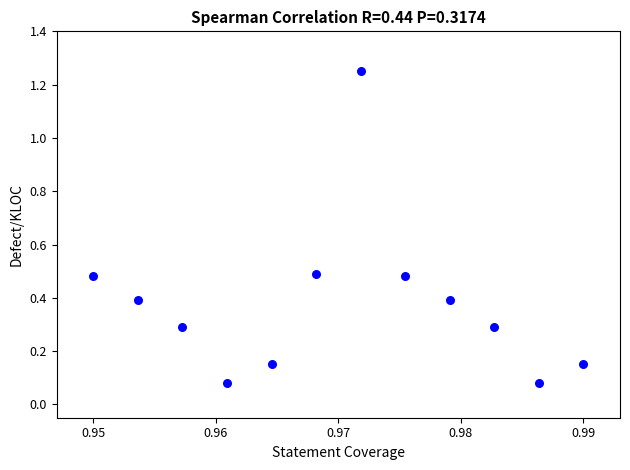

What is the average X value?

1.0